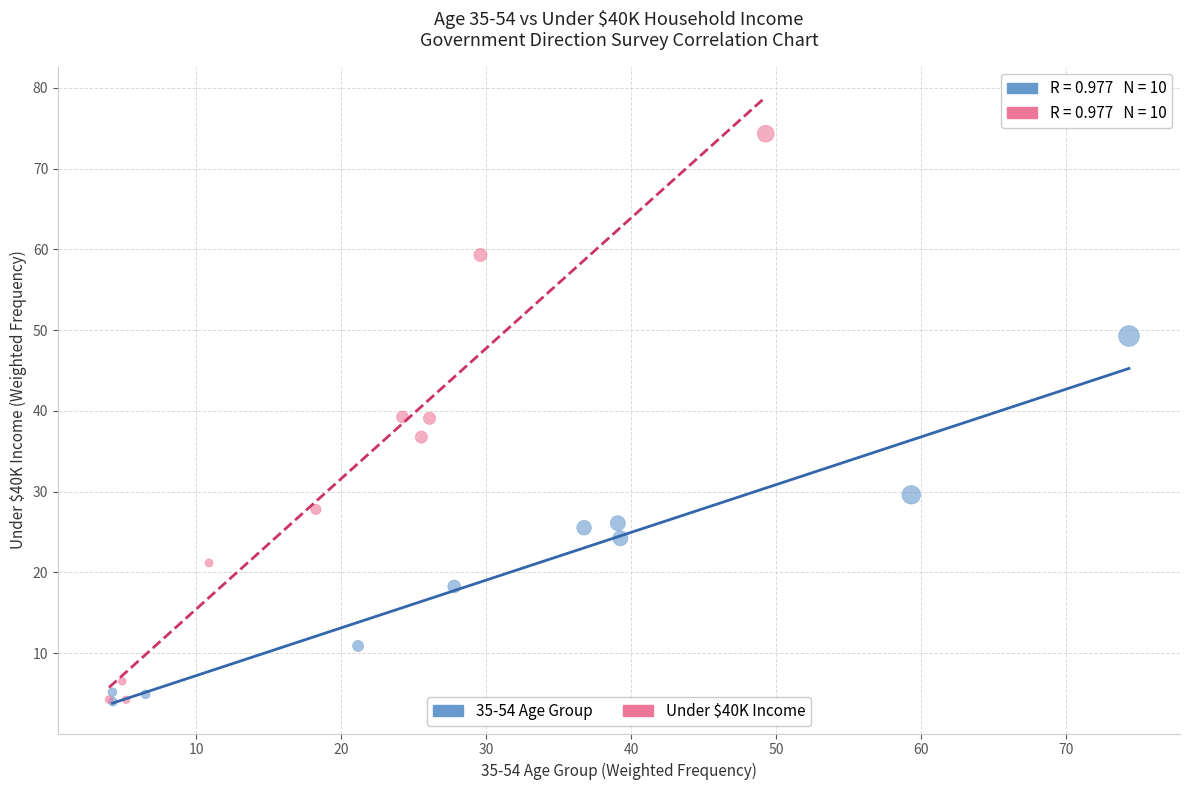

Which series reaches the maximum Y coordinate?

Under $40K Income